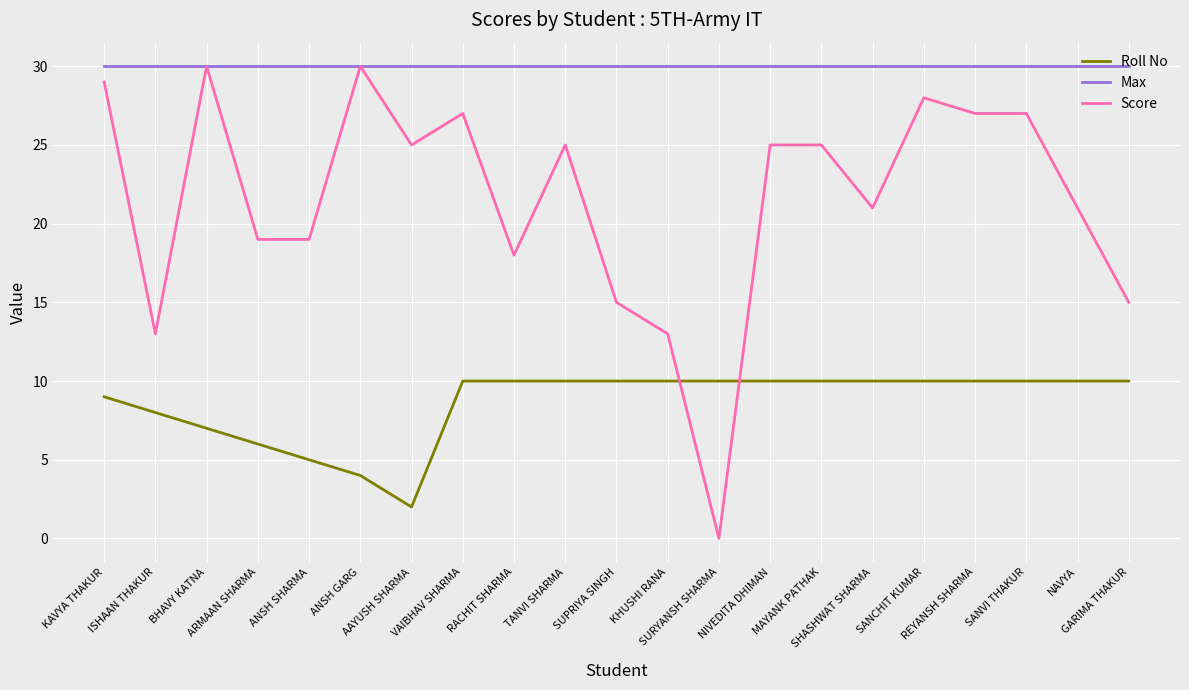

Reading right to left, list all the values displayed in this chart.

Roll No: 10	10	10	10	10	10	10	10	10	10	10	10	10	10	2	4	5	6	7	8	9
Max: 30	30	30	30	30	30	30	30	30	30	30	30	30	30	30	30	30	30	30	30	30
Score: 15	21	27	27	28	21	25	25	0	13	15	25	18	27	25	30	19	19	30	13	29